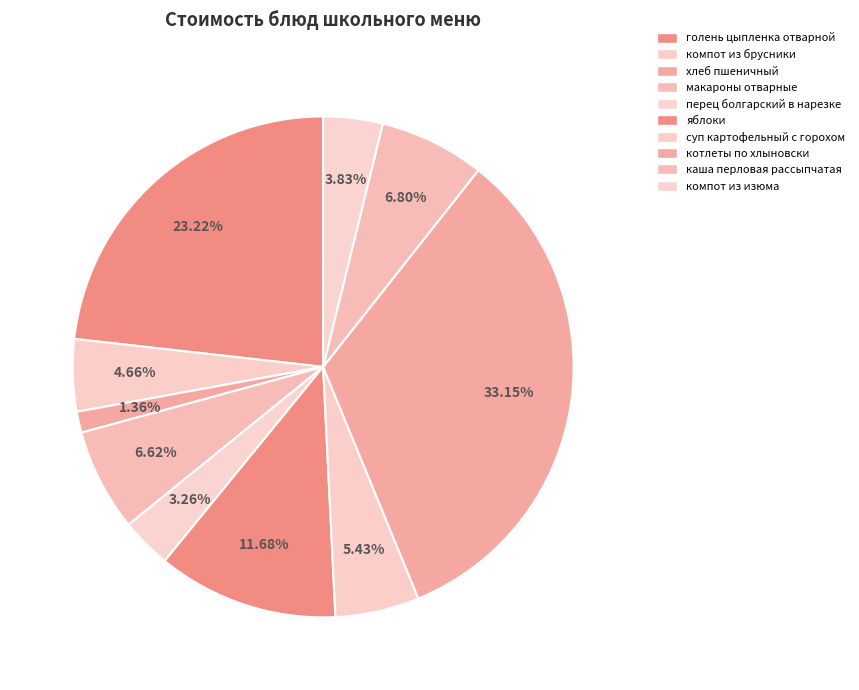

Which has a higher value, суп картофельный с горохом or макароны отварные?

макароны отварные